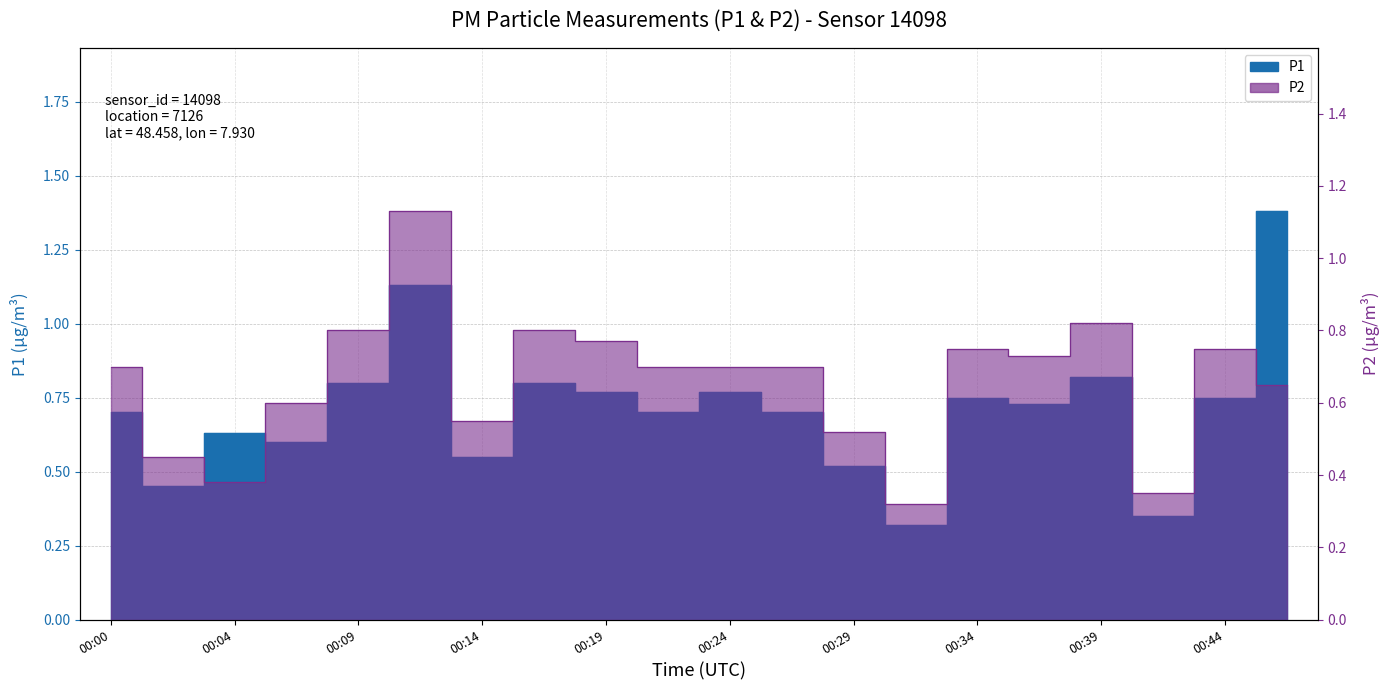

At which category does P1 reach its first local valley?

00:02